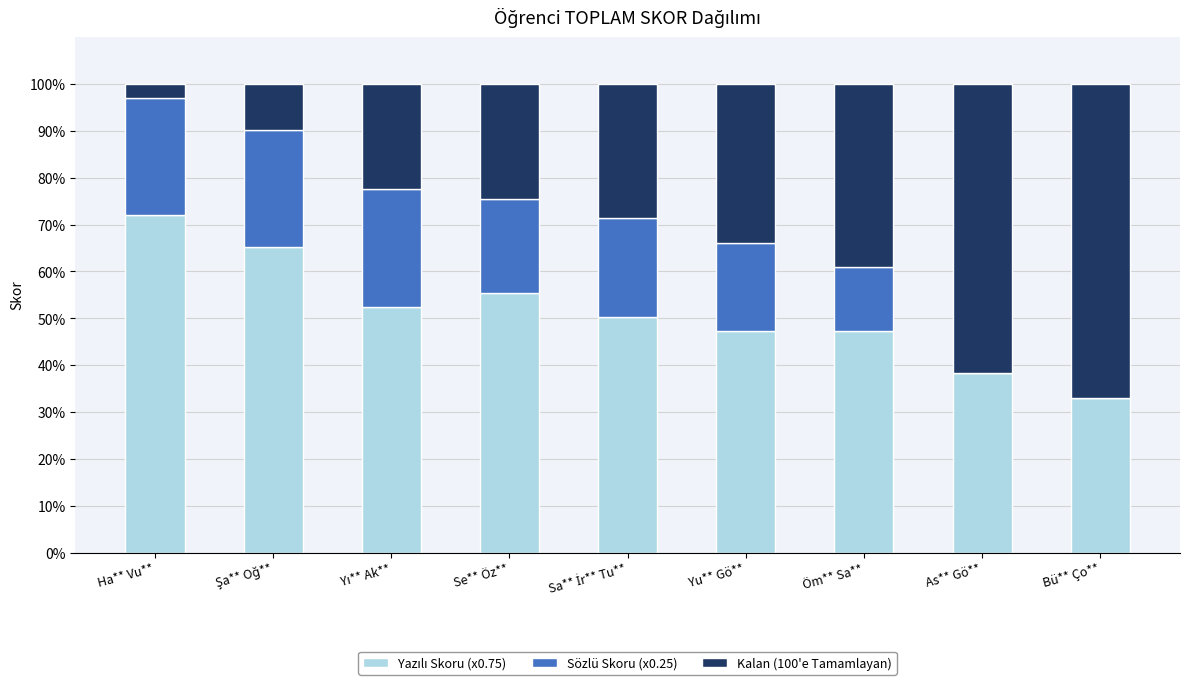

What is the total value across all series at Se** Öz**?

100.0